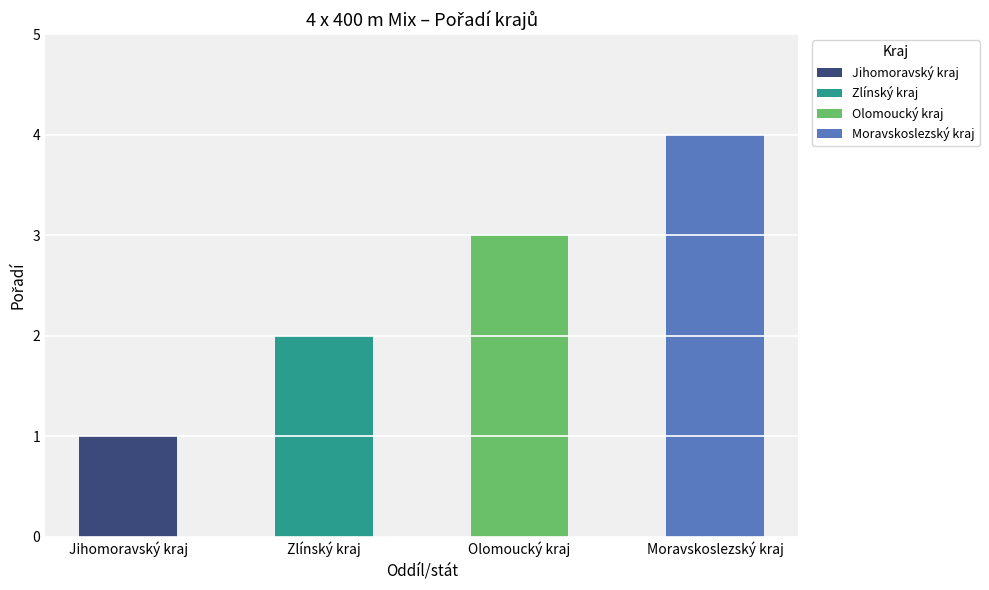

What position from the right is Moravskoslezský kraj?

1